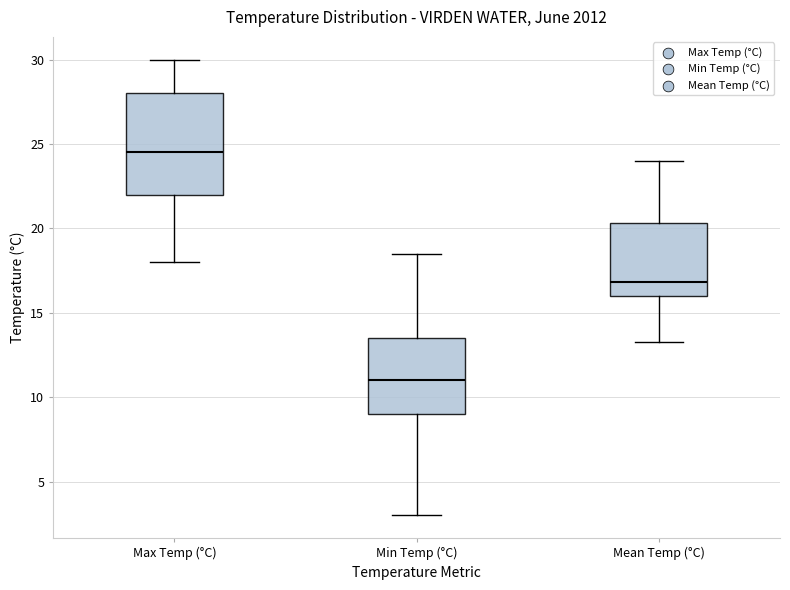

Where is the lower edge of the box for Mean Temp (°C) on the y-axis? The values are not printed on the chart, so give them approximately, as read against the axis.

16.0